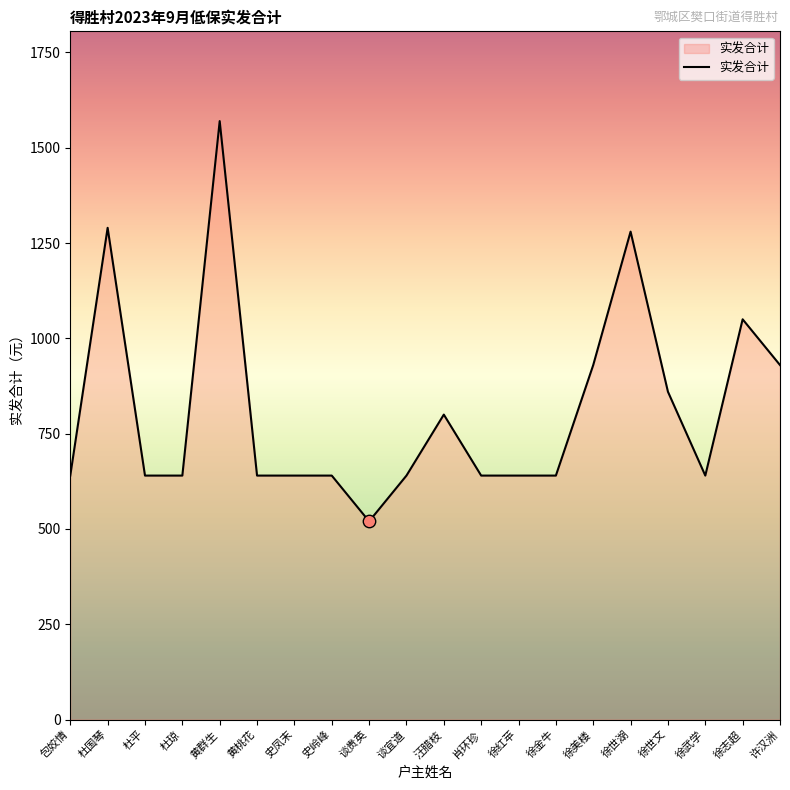

What is the change in value from 徐红苹 to 徐志超?

+410